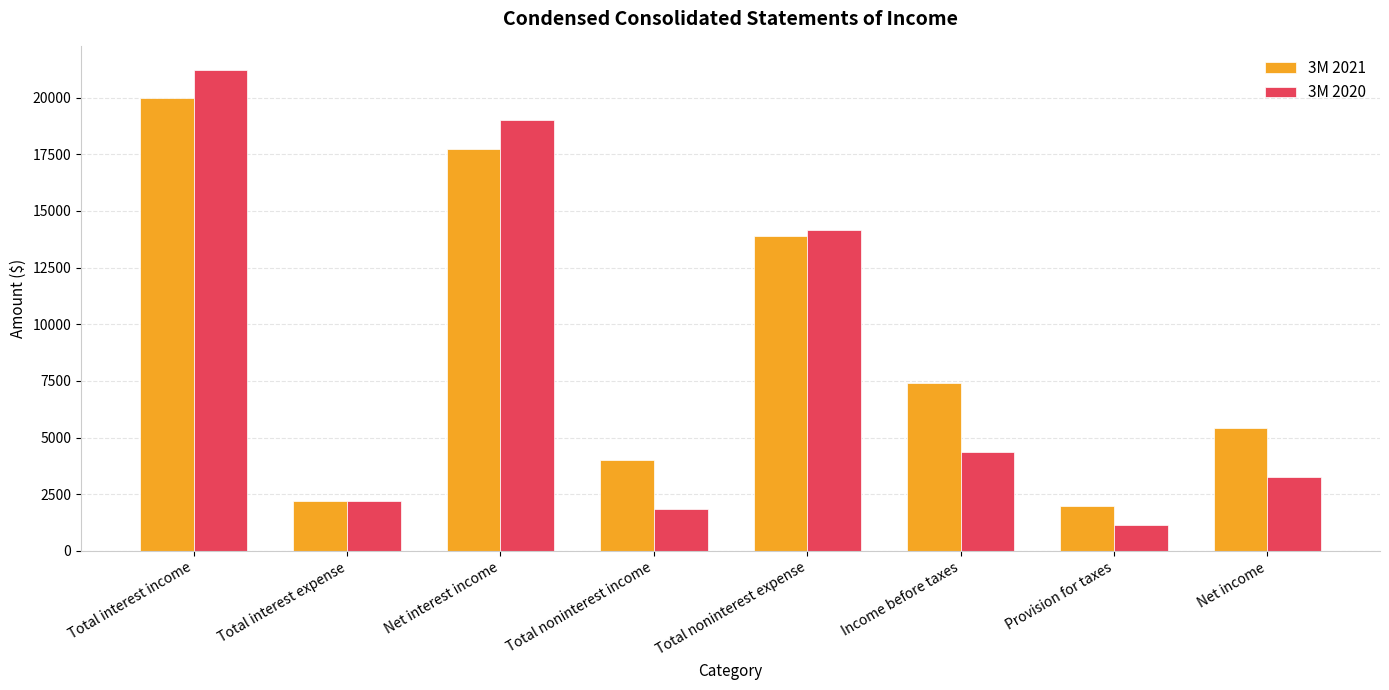

Reading left to right, what are all the values shown in this chart?

3M 2021: Total interest income=19963	Total interest expense=2221	Net interest income=17742	Total noninterest income=4007	Total noninterest expense=13880	Income before taxes=7392	Provision for taxes=1980	Net income=5412
3M 2020: Total interest income=21223	Total interest expense=2218	Net interest income=19005	Total noninterest income=1828	Total noninterest expense=14156	Income before taxes=4384	Provision for taxes=1135	Net income=3249